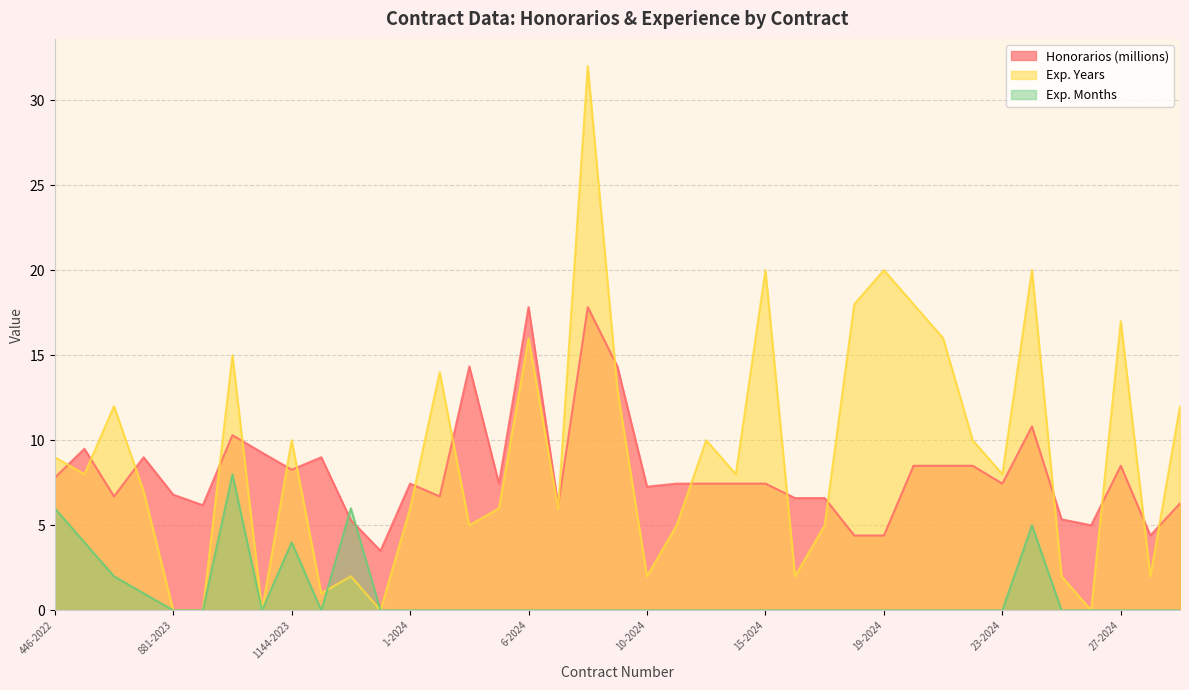

What is the difference between the second highest and second lowest values in the Exp. Months series?

6.0